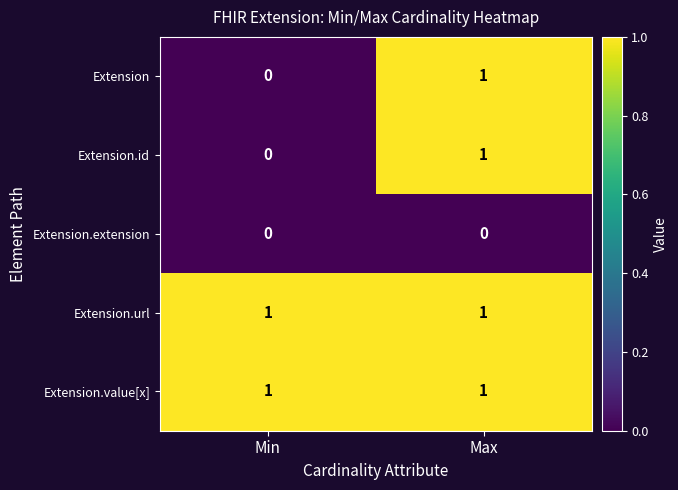

At which category is the sum across all series the highest?

Max